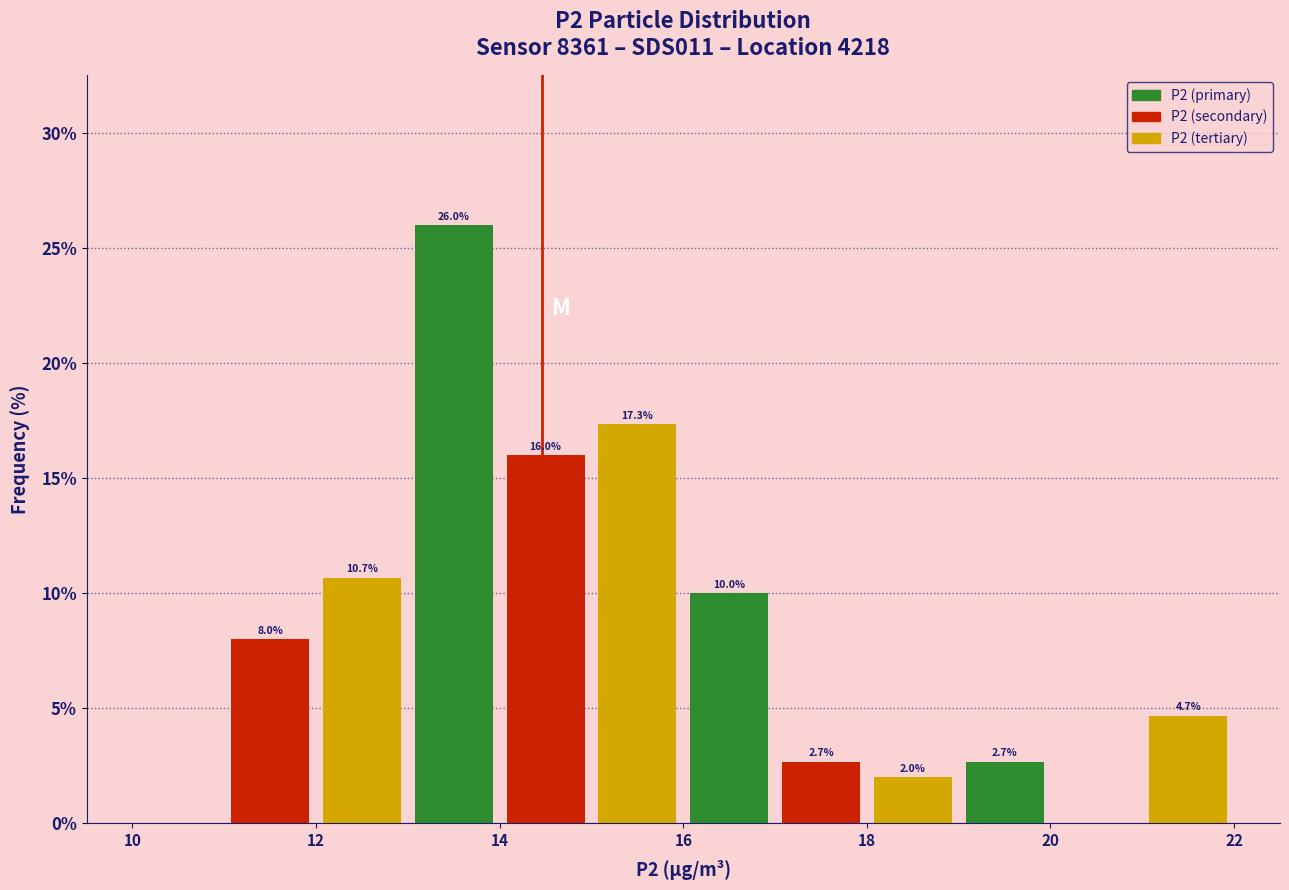

Which range on the x-axis has the tallest bar?

13 to 14